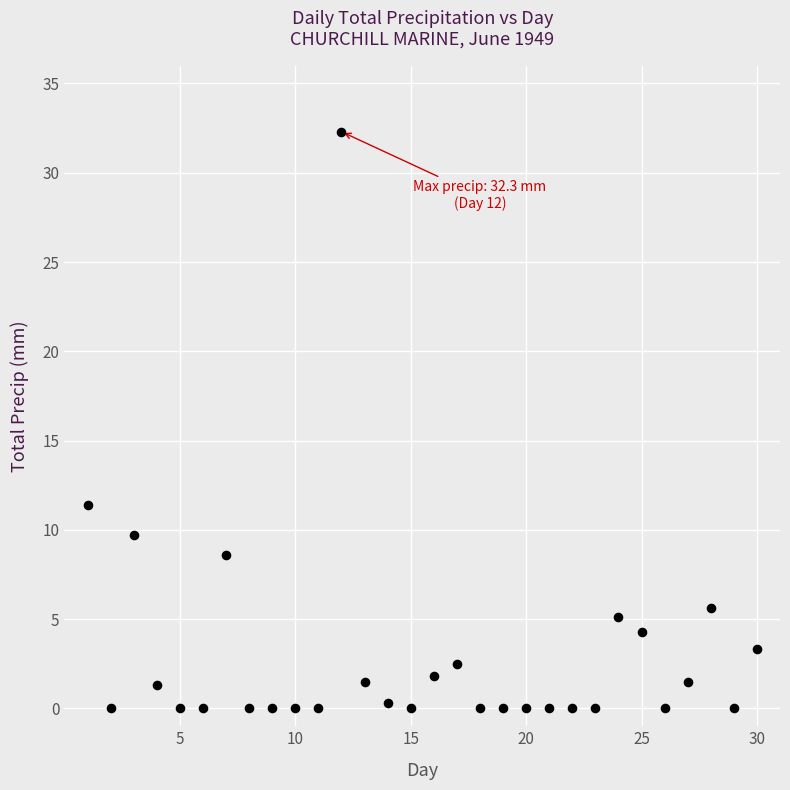

What is the range of X values (max minus min)?

29.0